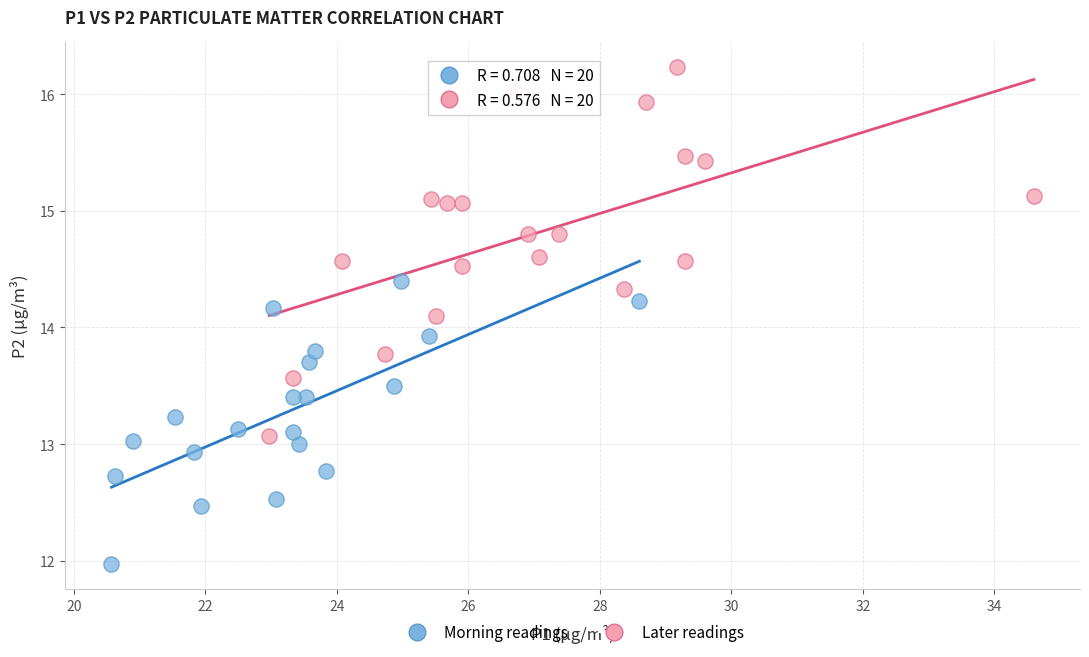

Which series contains the highest Y value?

Later readings